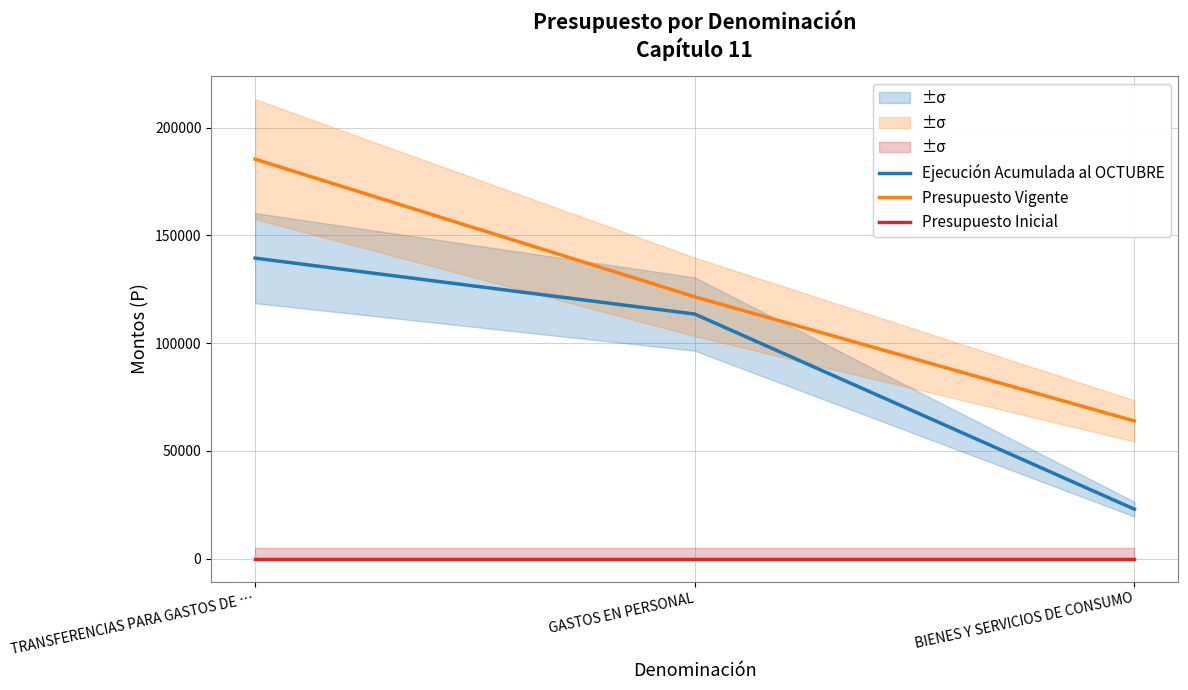

Which series changed the most between TRANSFERENCIAS PARA GASTOS DE … and GASTOS EN PERSONAL?

Presupuesto Vigente